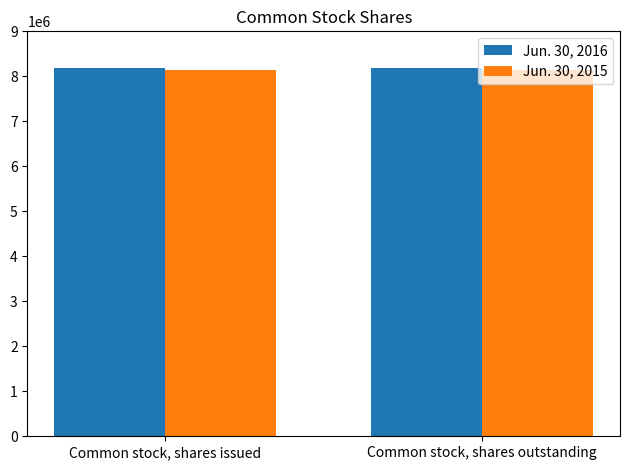

Reading left to right, list all the values displayed in this chart.

Jun. 30, 2016: 8187112	8187112
Jun. 30, 2015: 8133857	8133857